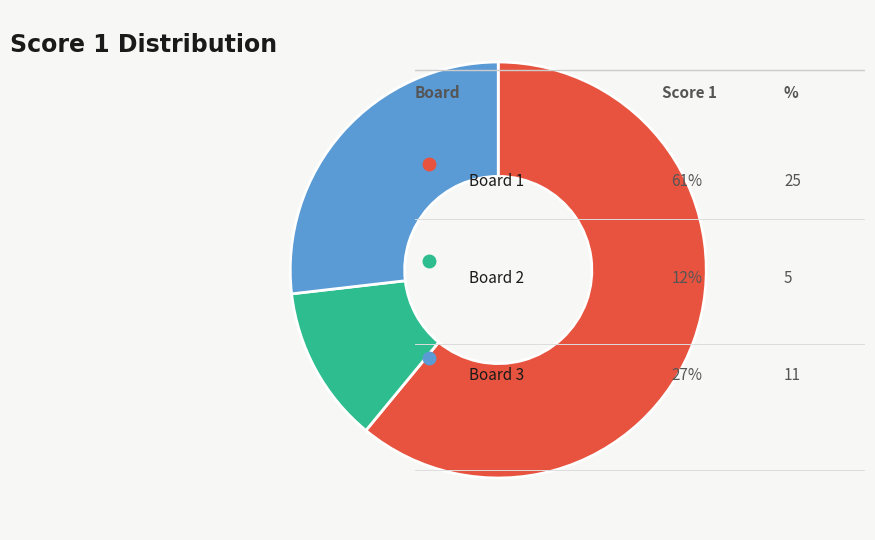

Does any single category account for the majority?

Yes